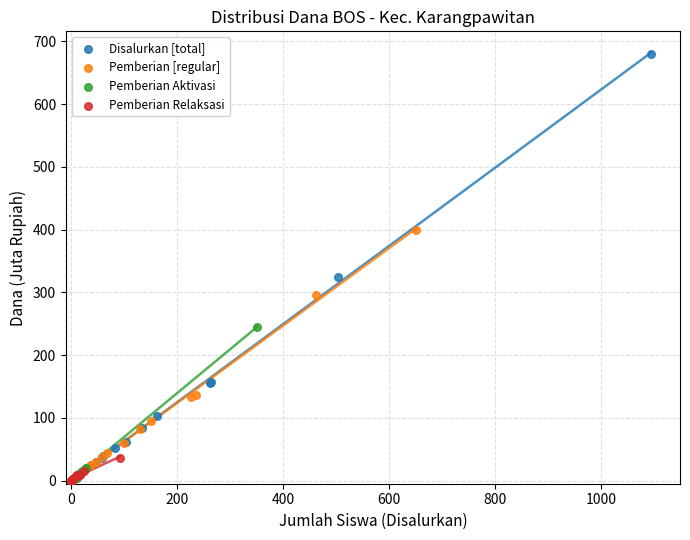

Which series has the widest spread of Y values?

Disalurkan [total]